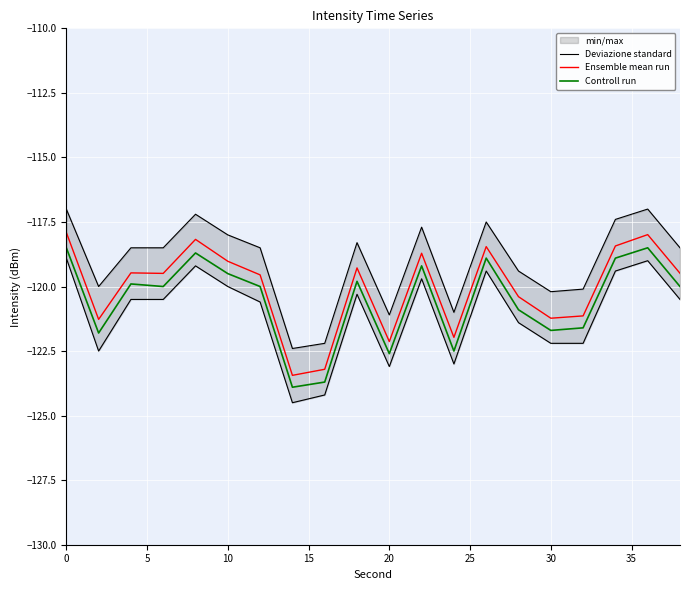

Count the number of categories in the chart.

20